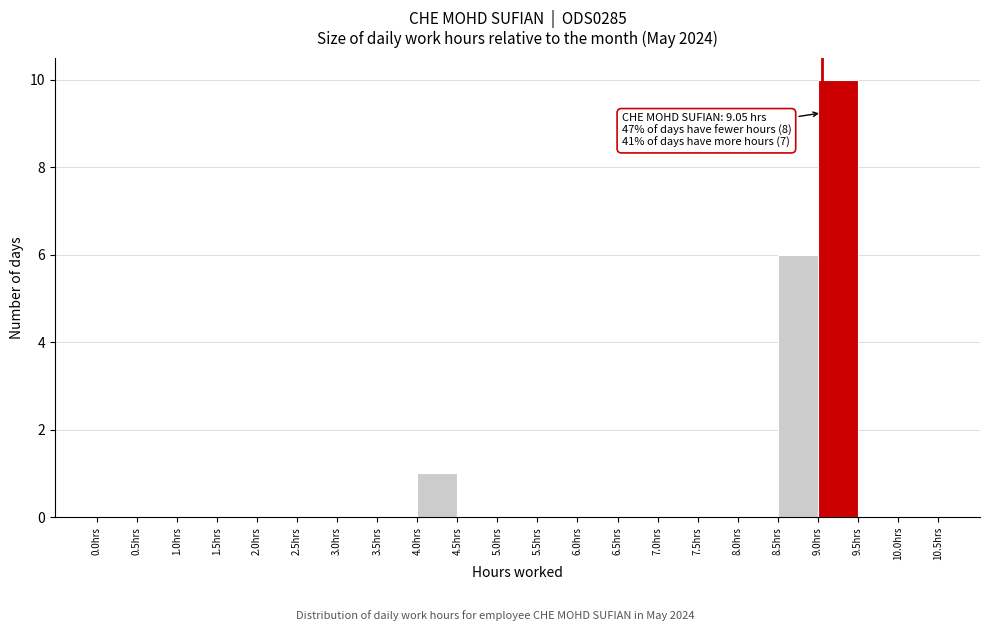

Over which range of the x-axis is the bar tallest?

9.0 to 9.5